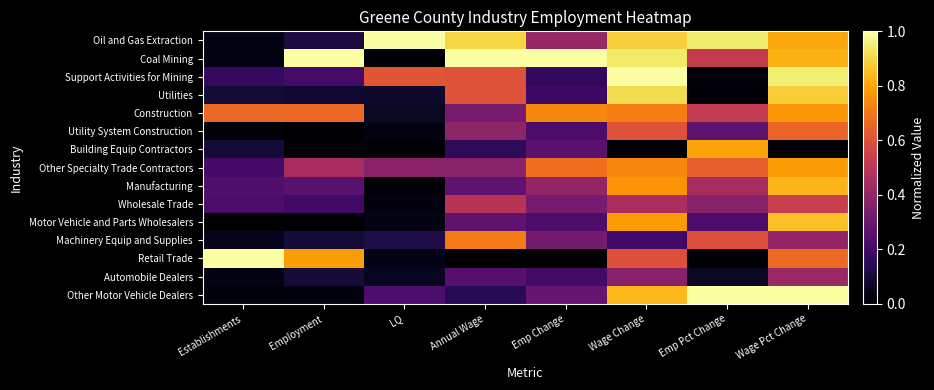

At which category does the chart reach its peak across all series?

LQ